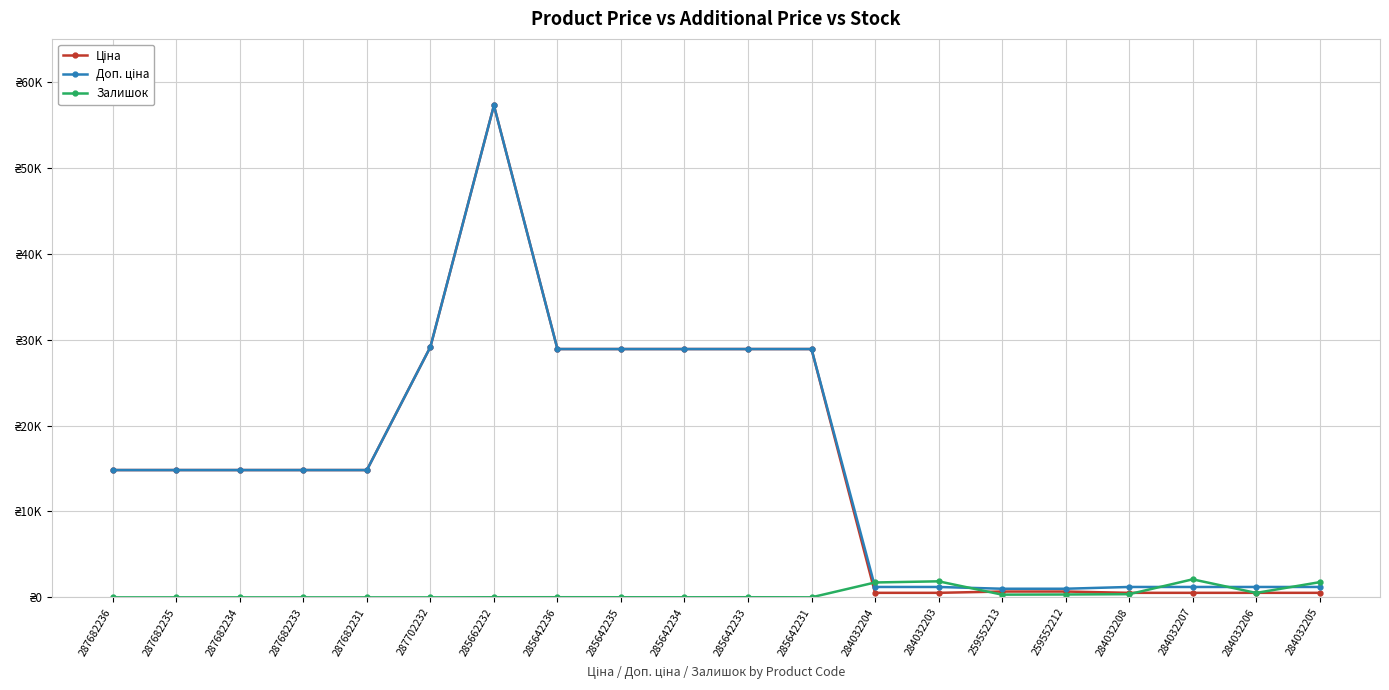

At which category is the sum across all series the highest?

285662232